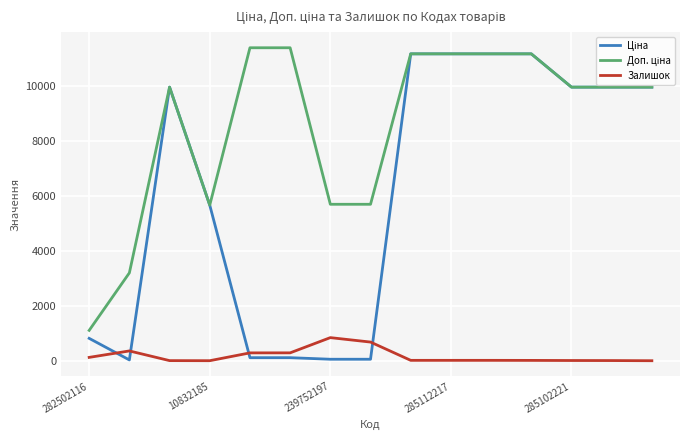

What is the maximum value for Залишок?

845.0